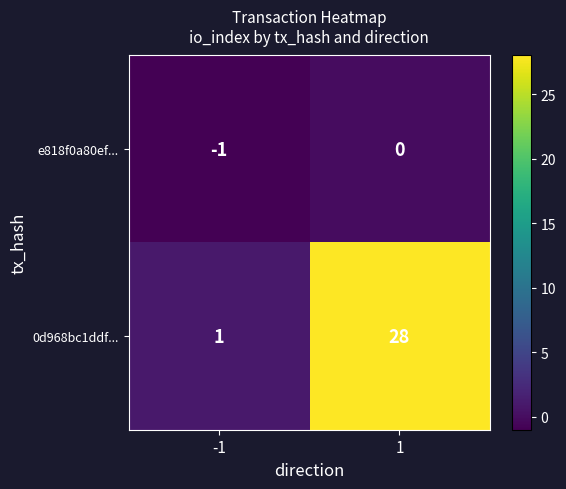

What is the sum of all 0d968bc1ddf... values?

29